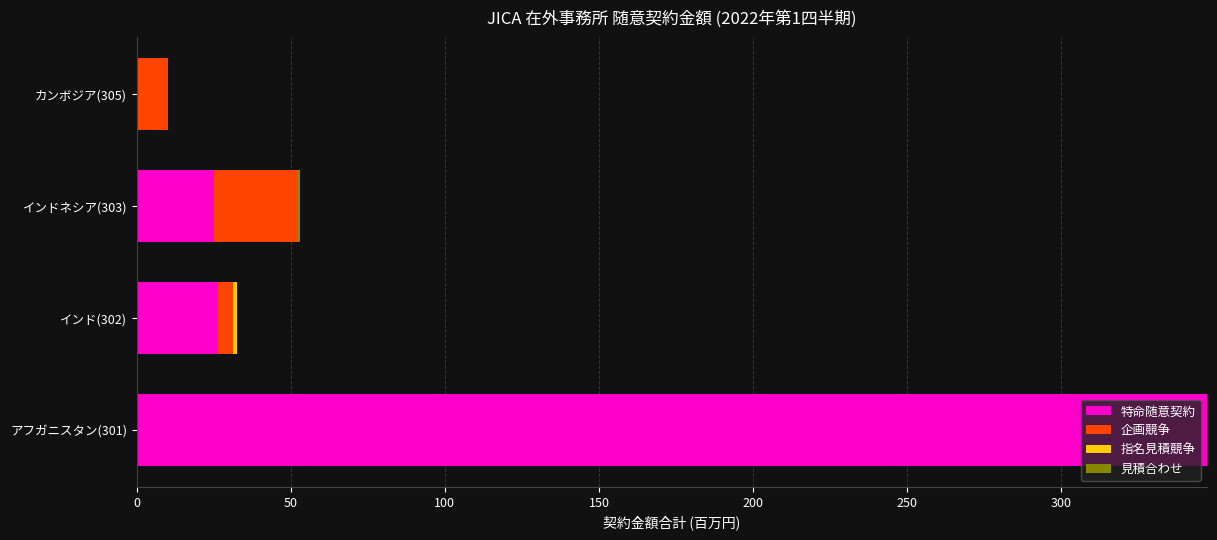

At which category is the sum across all series the highest?

アフガニスタン(301)